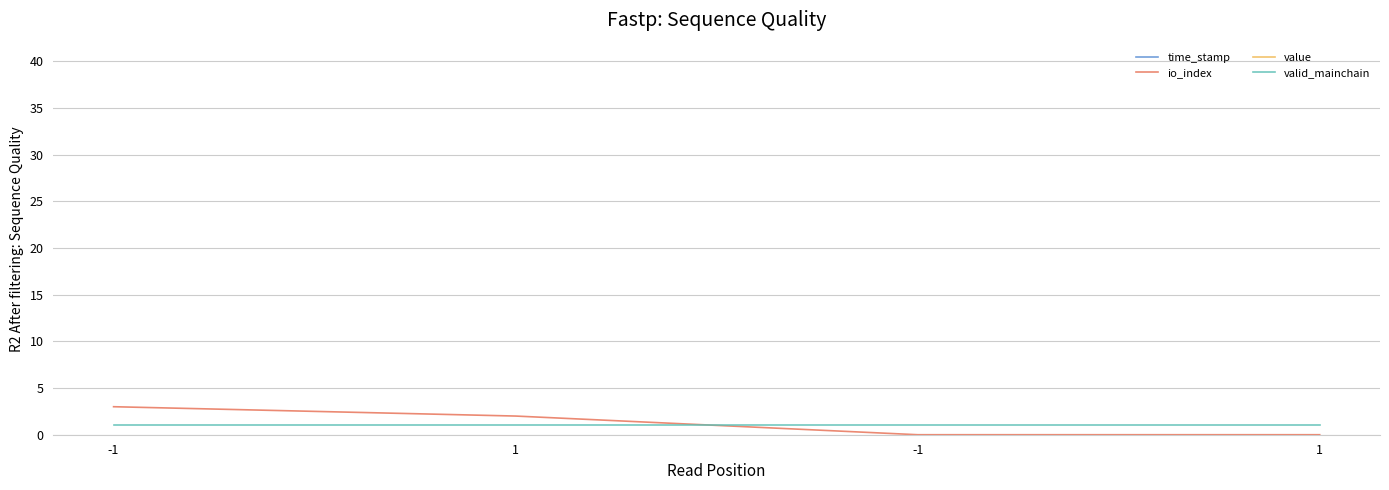

Is the value of valid_mainchain at -1 greater than the value of time_stamp at 1?

No